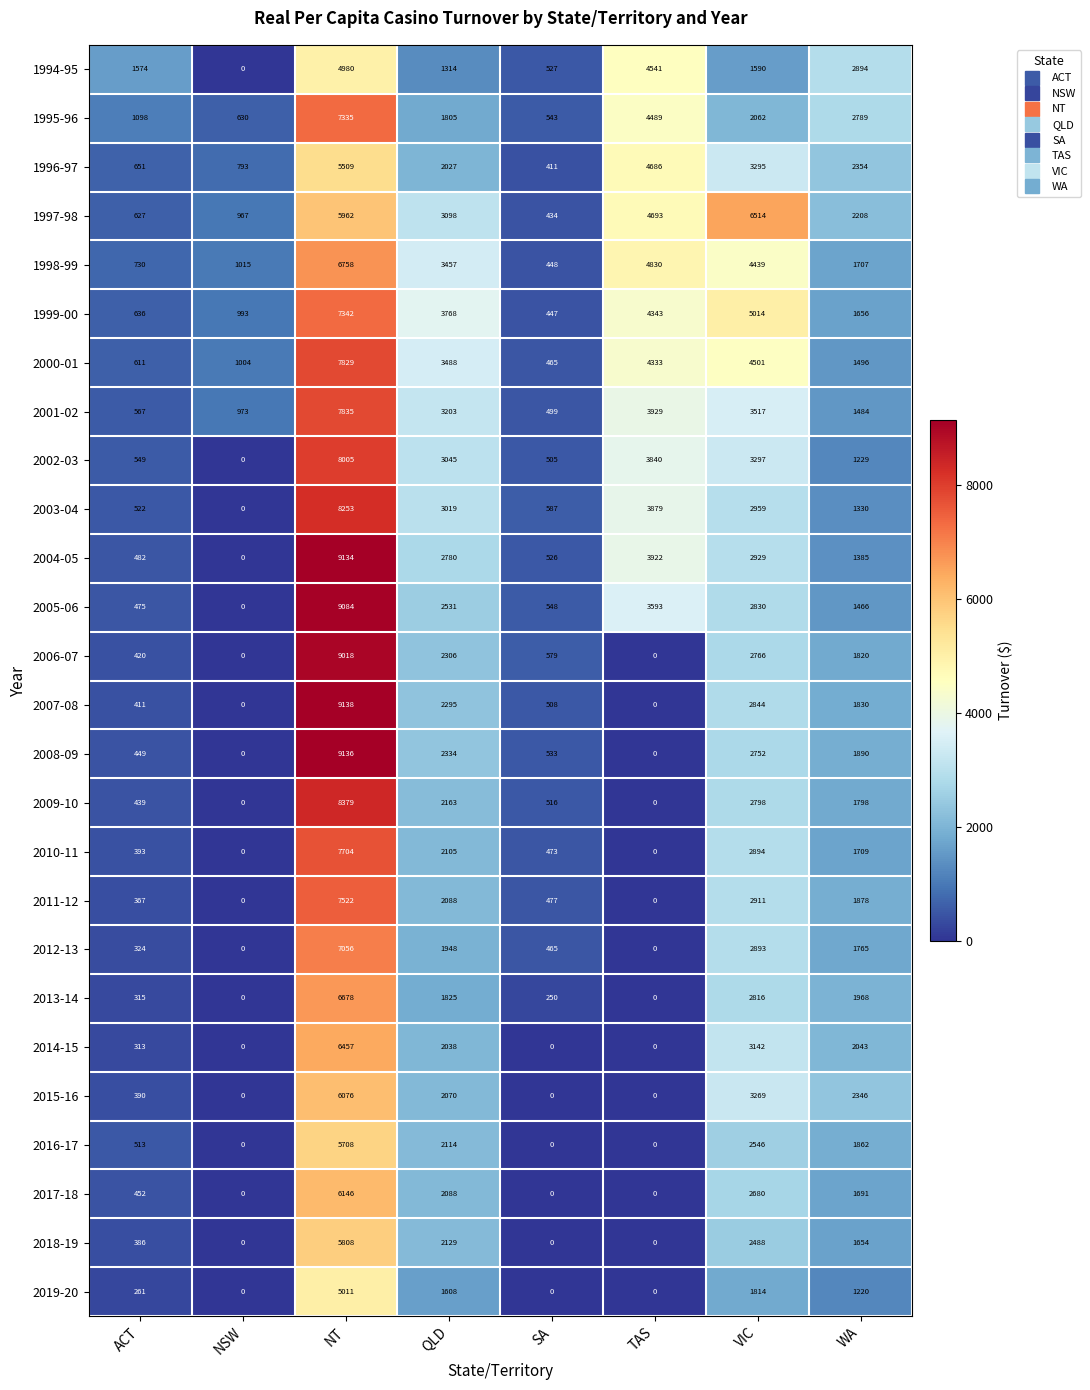

At which category is the sum across all series the highest?

NT